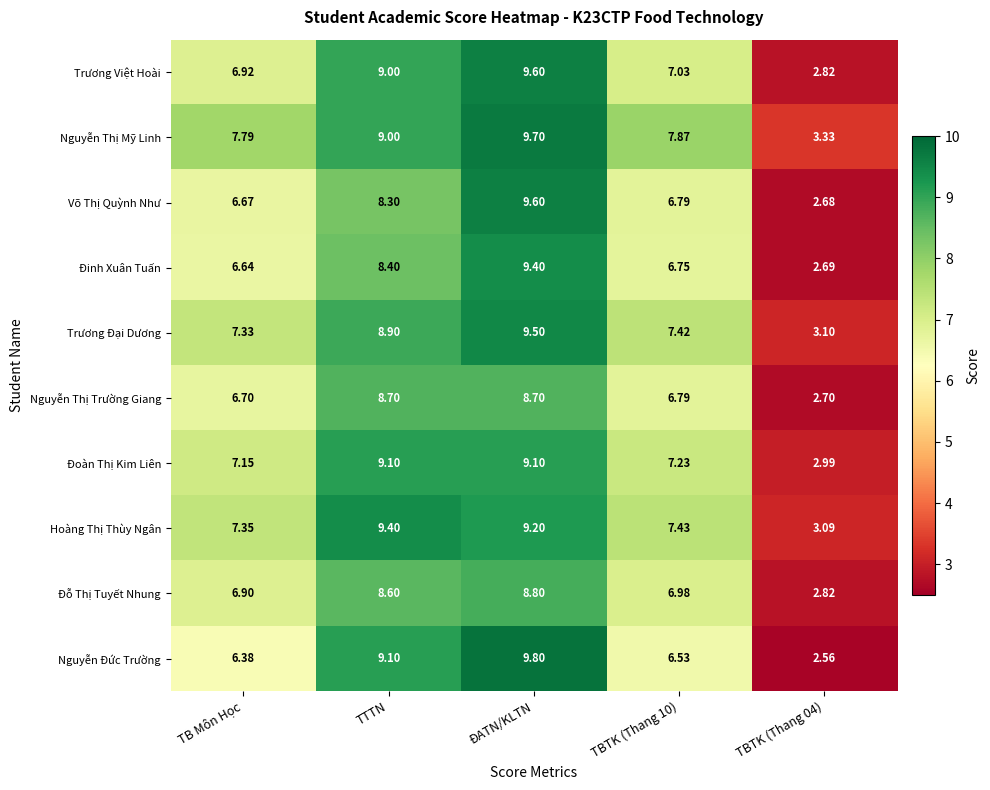

At which label does Nguyễn Đức Trường first exceed 6?

TB Môn Học